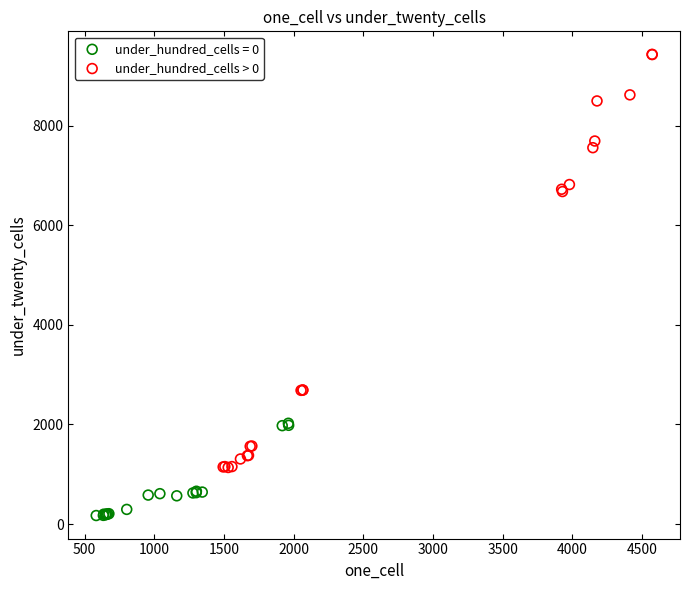

Which series has the largest Y range (max minus min)?

under_hundred_cells > 0